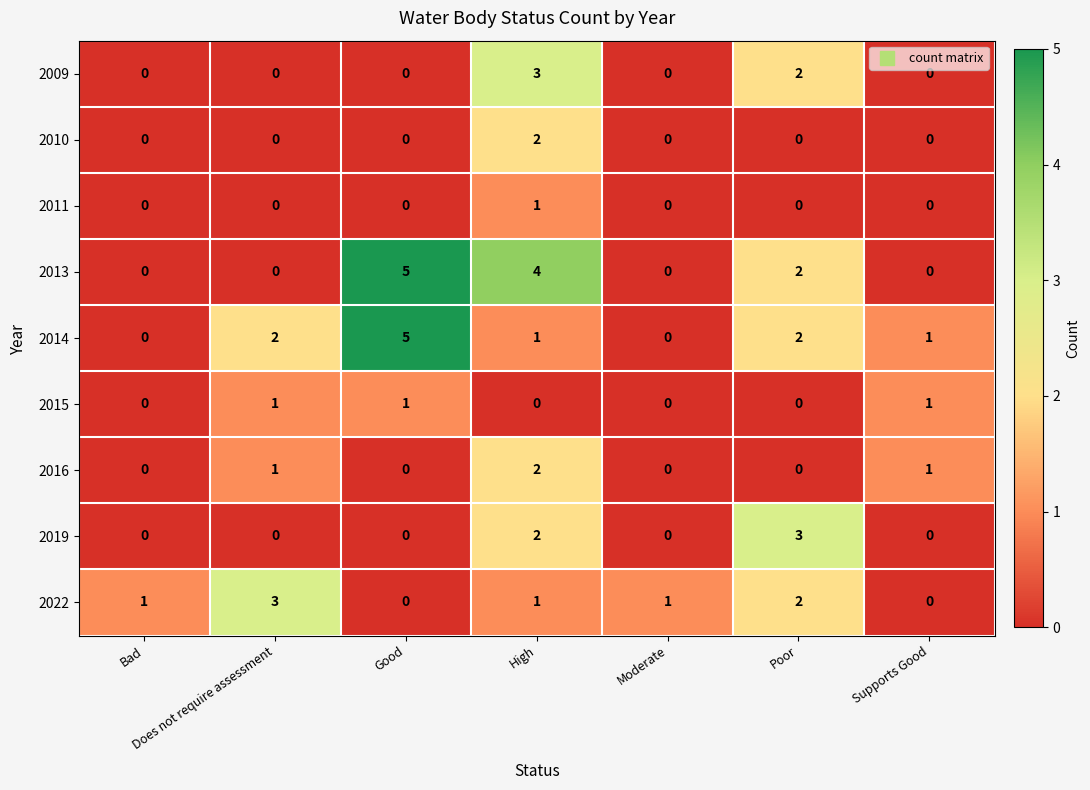

What is the difference between the highest and lowest values at Good?

5